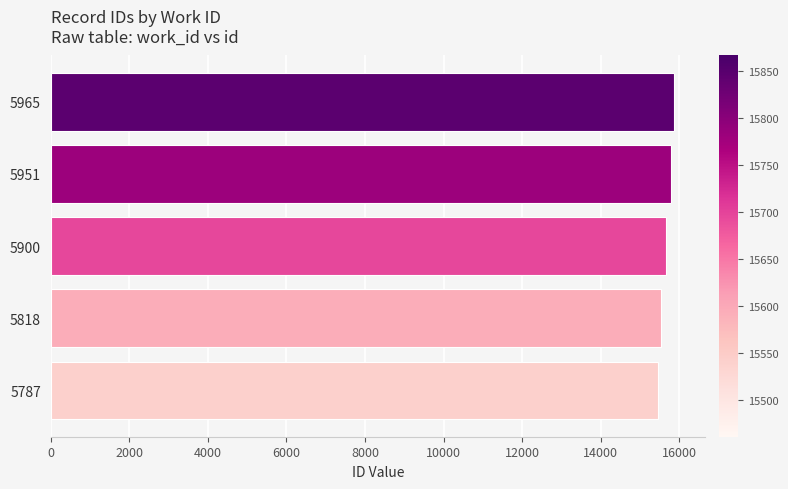

What is the smallest value displayed?

15461